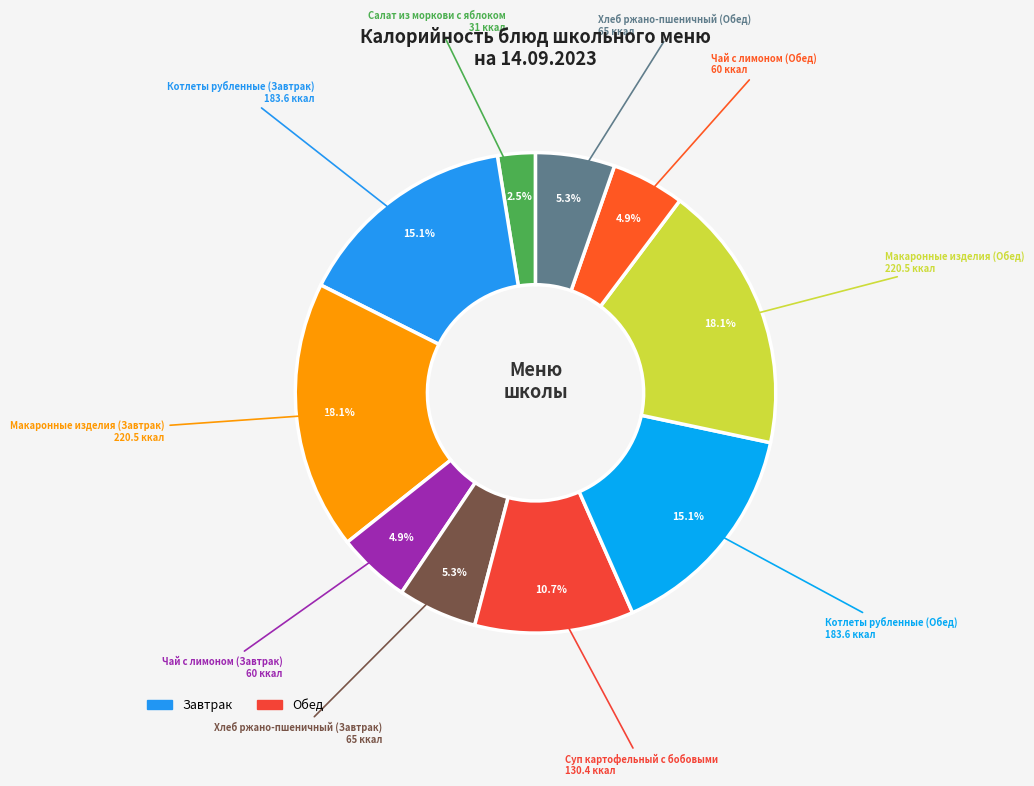

Which category has the smallest portion of the pie?

Салат из моркови с яблоком